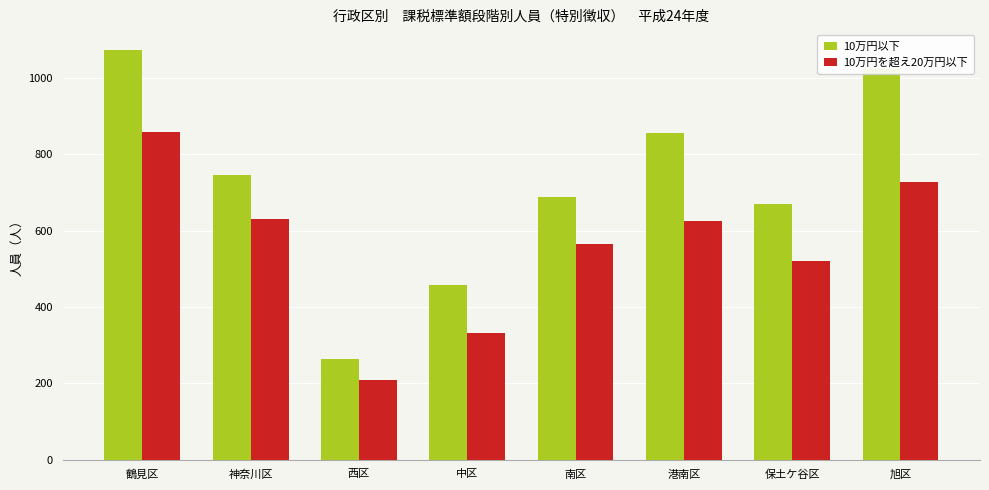

What is the total value across all series at 西区?

475